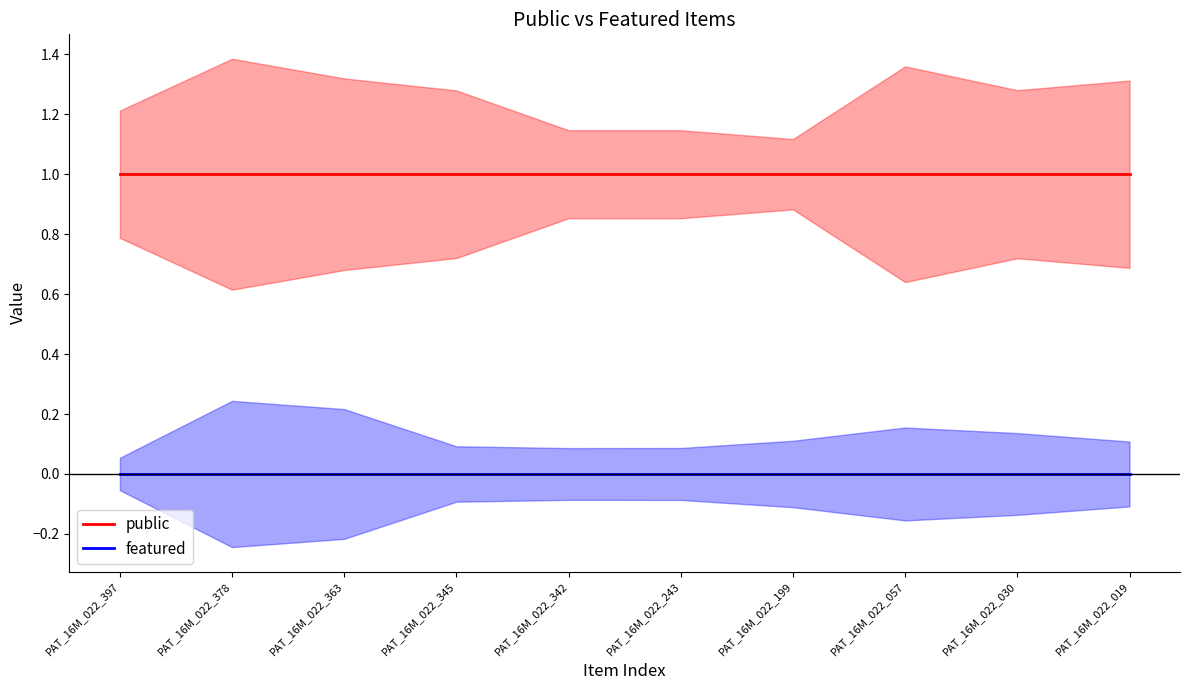

Which series has the largest range (max minus min)?

public